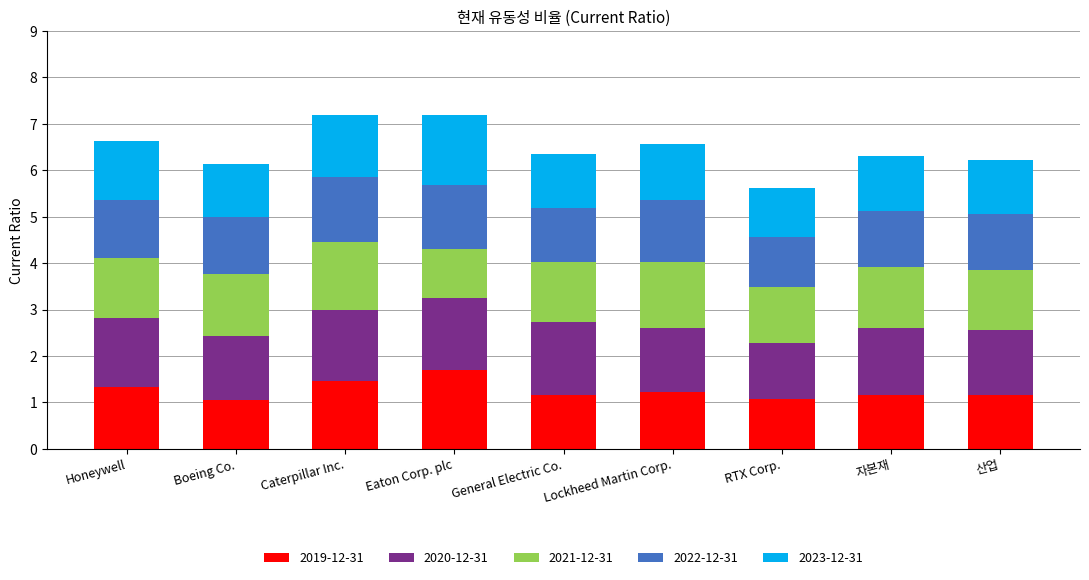

What is the total value across all series at Lockheed Martin Corp.?

6.6